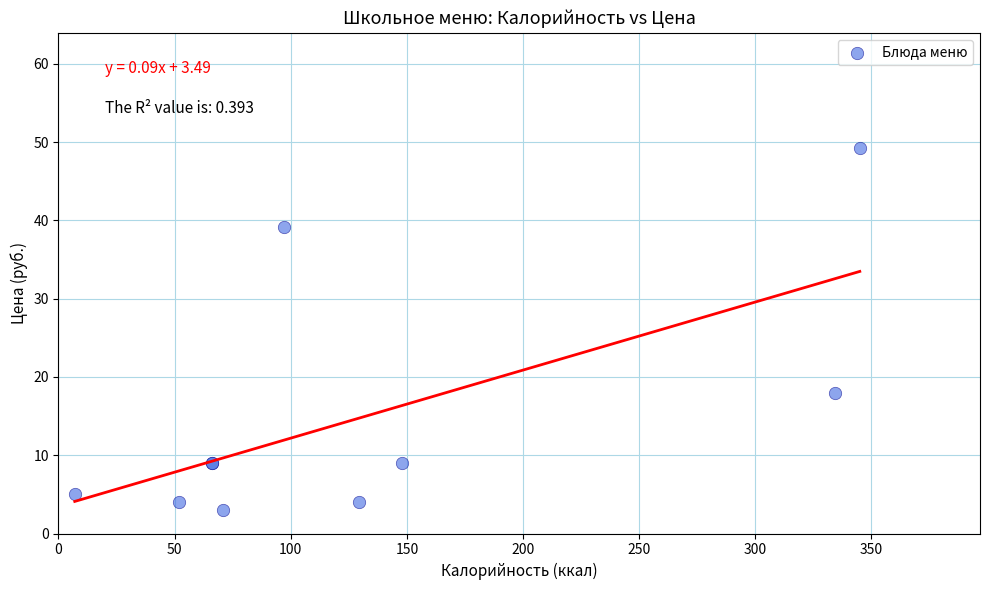

What Y value in the scatter plot is closest to 26?

18.0